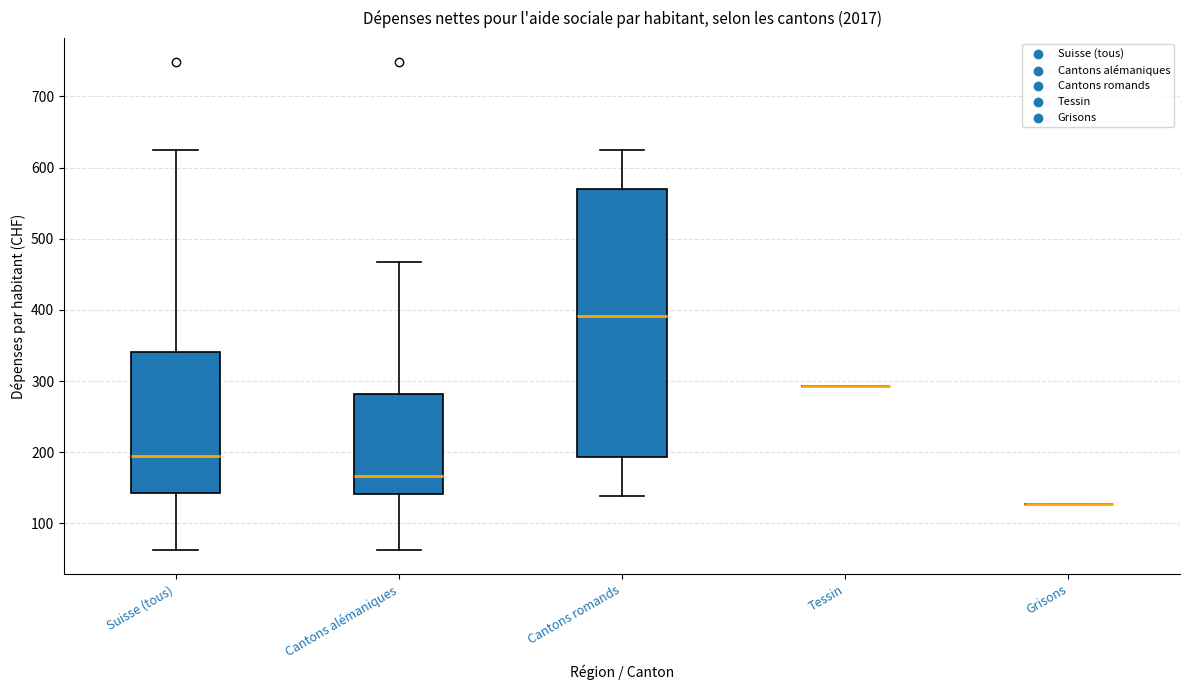

Which box is the tallest, from its lower edge to its upper edge?

Cantons romands